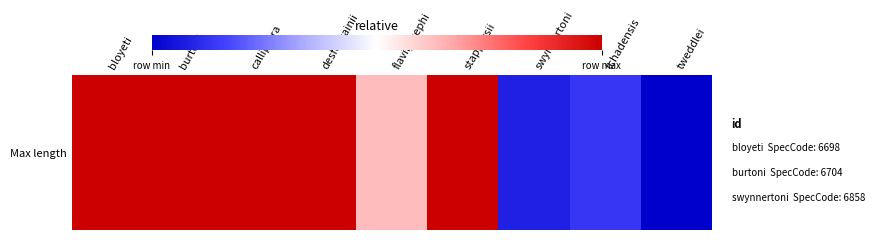

How many data points are above 0?

8